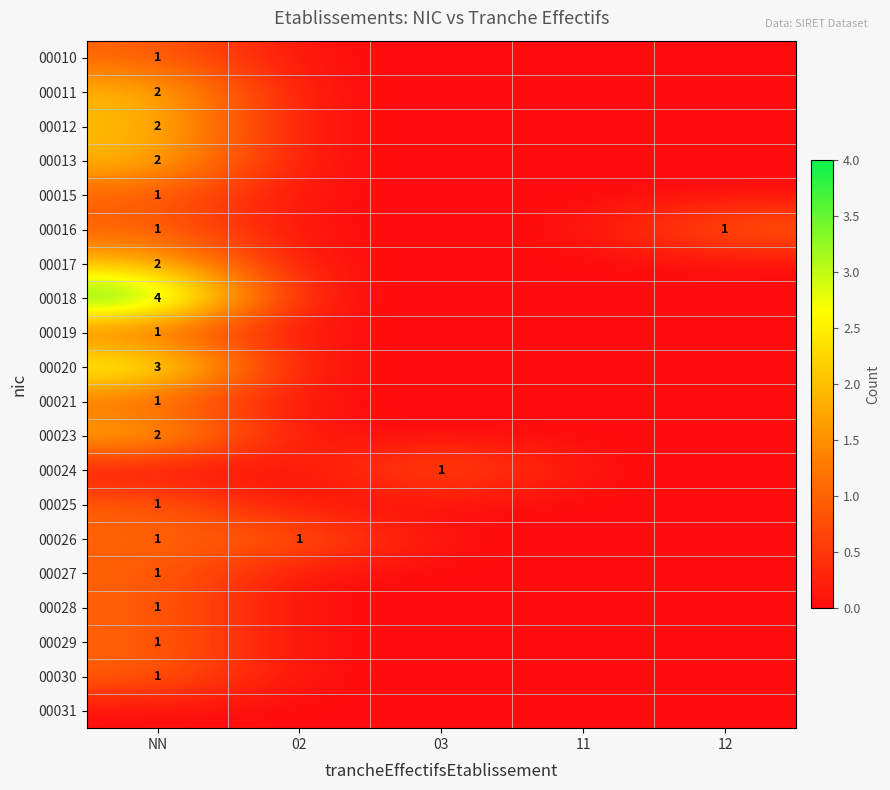

The value of 00027 at NN is 2. True or false?

False